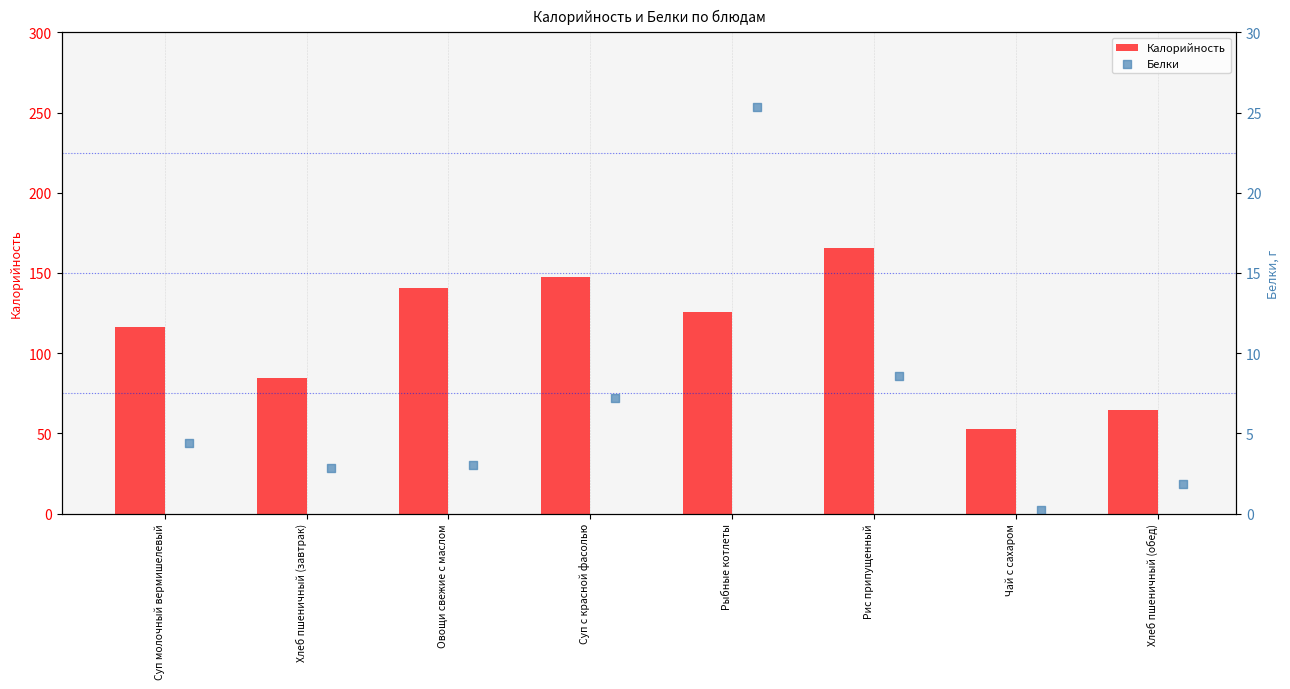

Which category has the lowest value in the Калорийность series?

Чай с сахаром